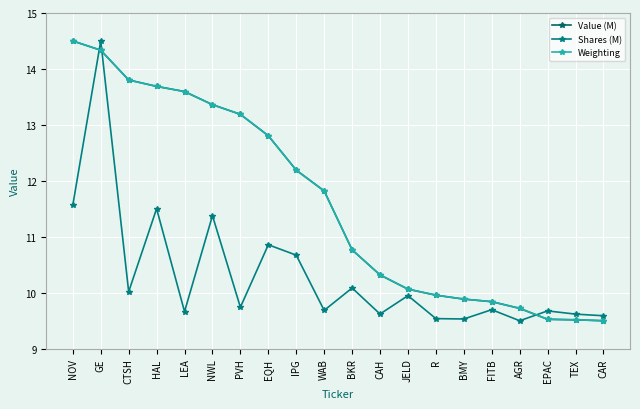

What is the lowest value of the Weighting series?

9.5